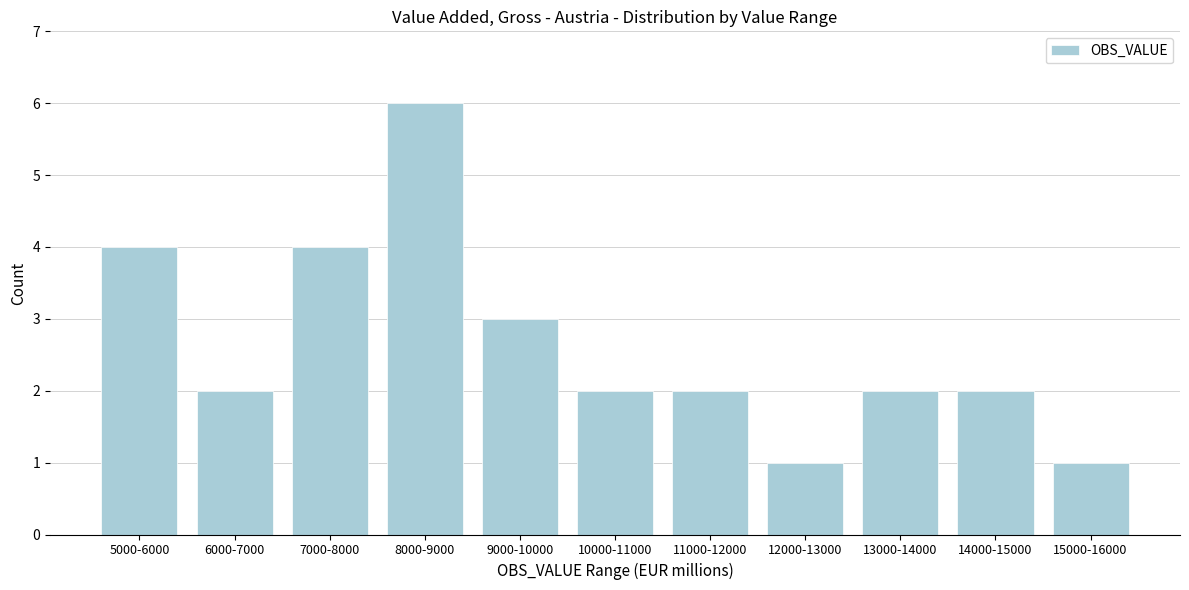

Reading right to left, transcribe all the data shown in this chart.

15000-16000=1	14000-15000=2	13000-14000=2	12000-13000=1	11000-12000=2	10000-11000=2	9000-10000=3	8000-9000=6	7000-8000=4	6000-7000=2	5000-6000=4